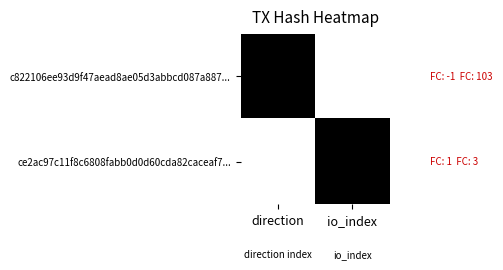

Which series has the largest total across all categories?

c822106ee93d9f47aead8ae05d3abbcd087a887...